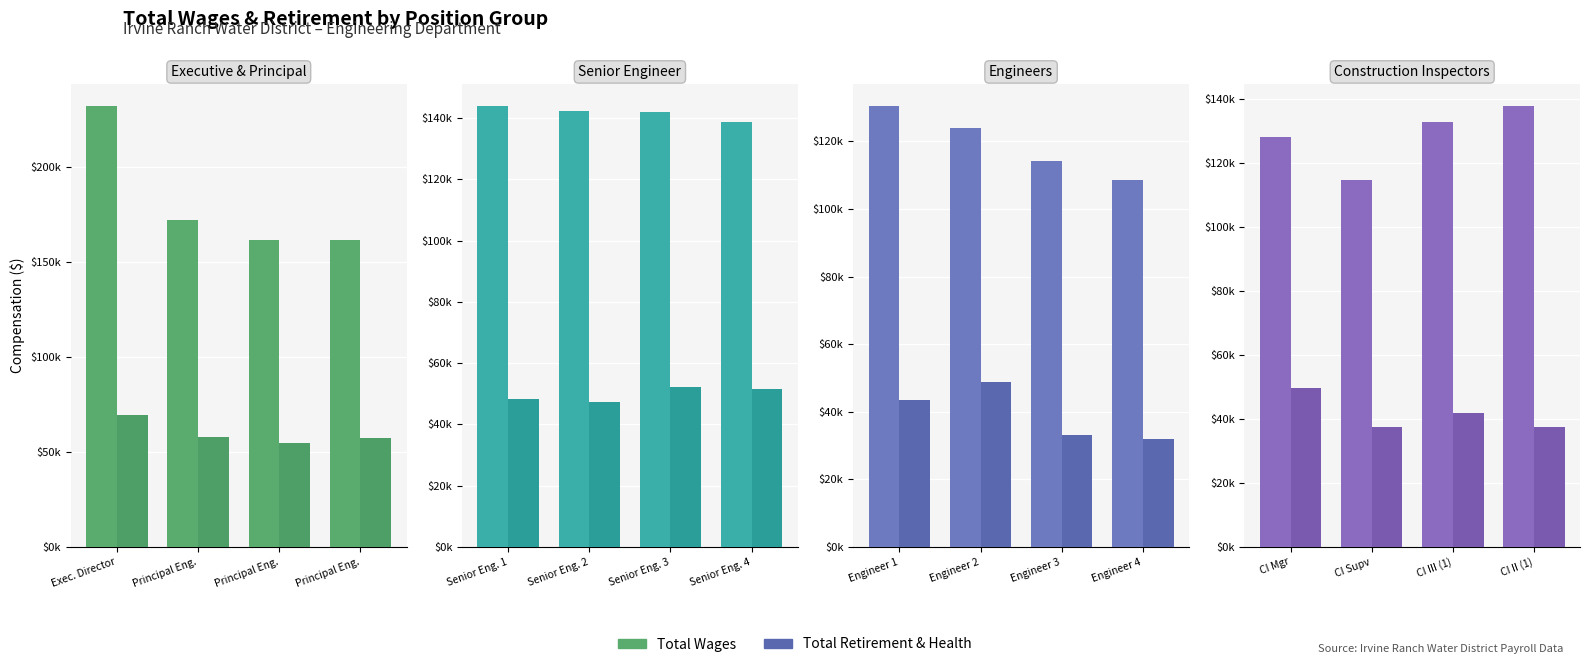

At which category is the sum across all series the highest?

CI Mgr